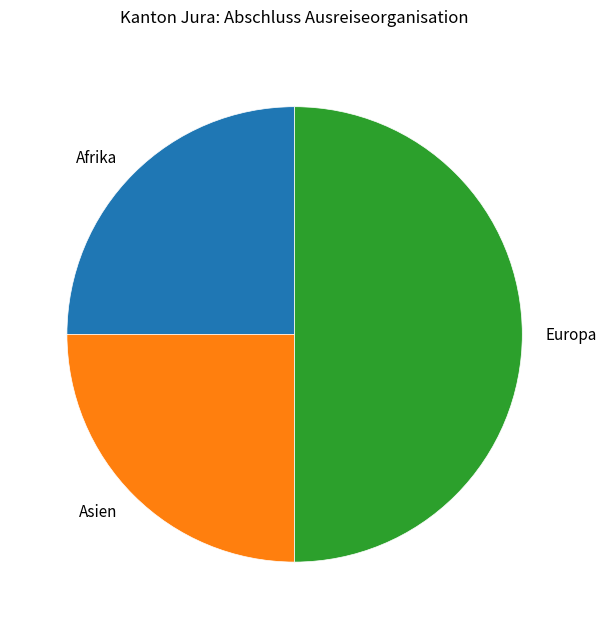

Is Asien the majority of the pie?

No